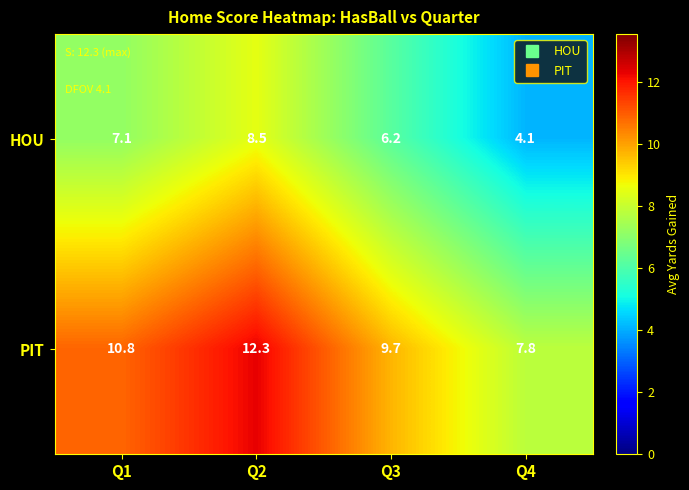

True or false: PIT has a value of 3.3 at Q4.

False